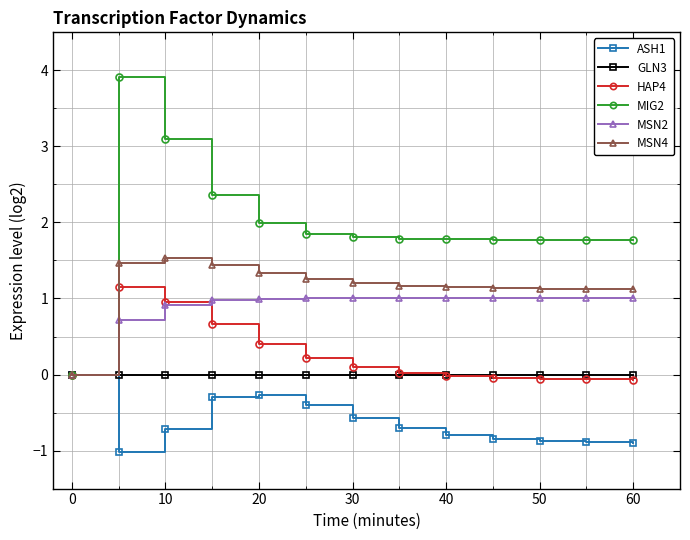

Which series has the largest total across all categories?

MIG2